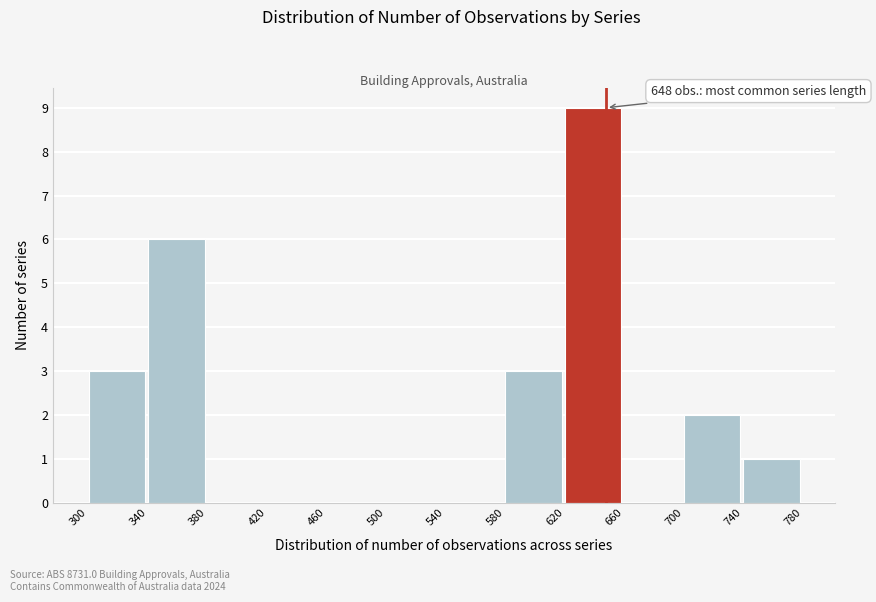

Which range on the x-axis has the tallest bar?

620 to 660